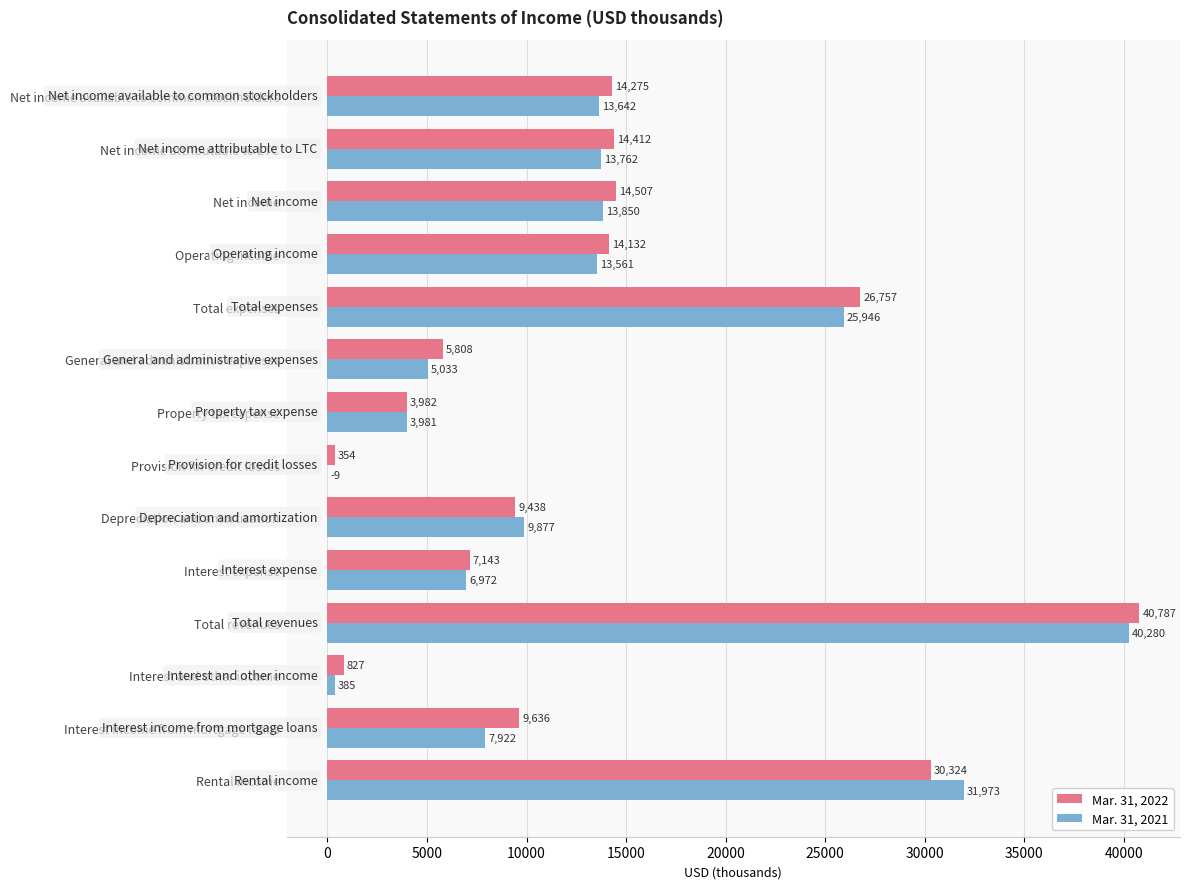

Which label corresponds to the largest value in the chart?

Total revenues